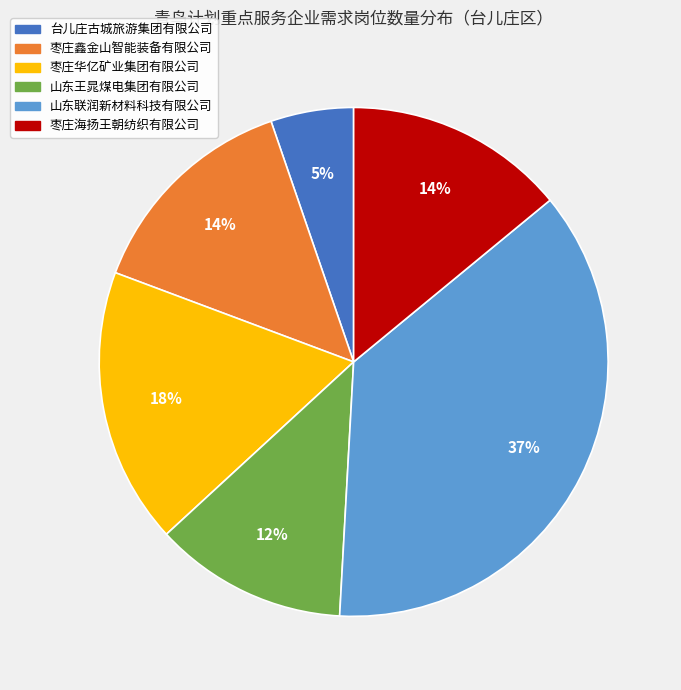

What percentage is the 枣庄鑫金山智能装备有限公司 slice, to the nearest percent?

14%